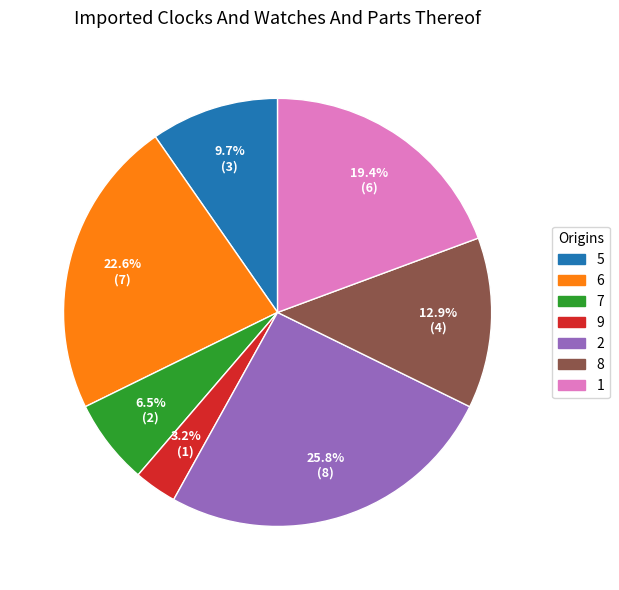

Between 6 and 9, which is larger?

6